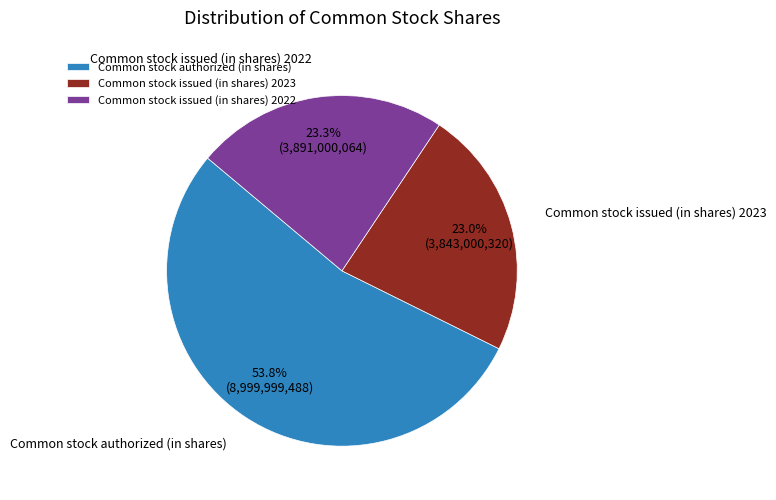

What portion of the pie excludes Common stock issued (in shares) 2022?

76.7%